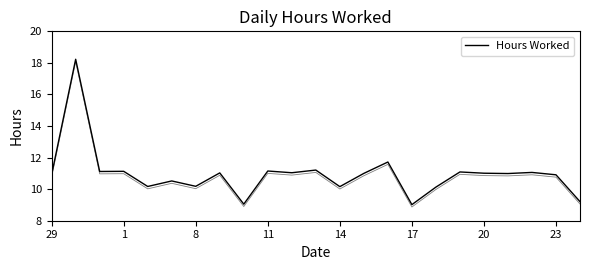

True or false: the data shows 15.5 at 8.

False